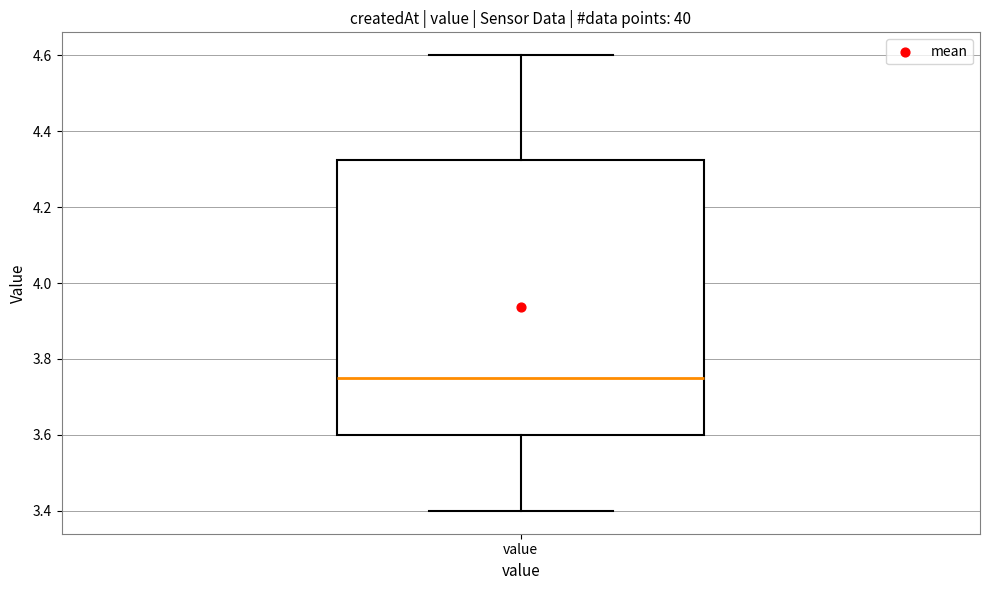

Where does the median line of the box for value sit on the y-axis? The values are not printed on the chart, so give them approximately, as read against the axis.

3.76